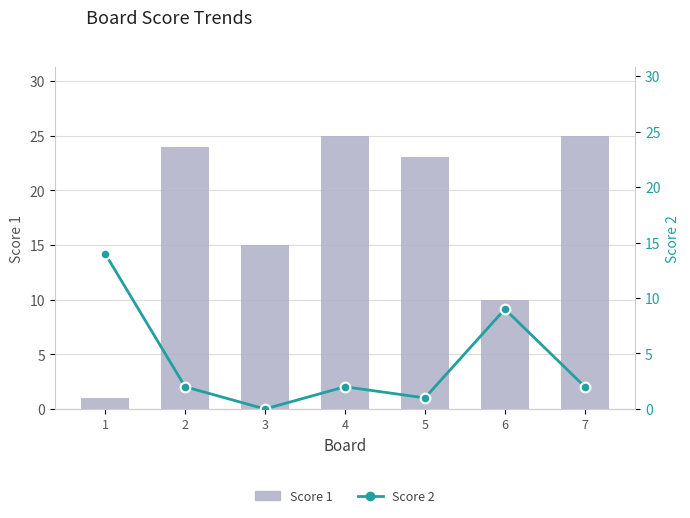

At 6, list the series in order from smallest to largest.

Score 2, Score 1